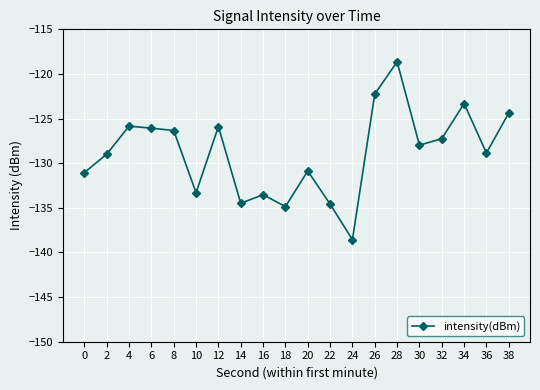

The value at 14 is -193.9. True or false?

False